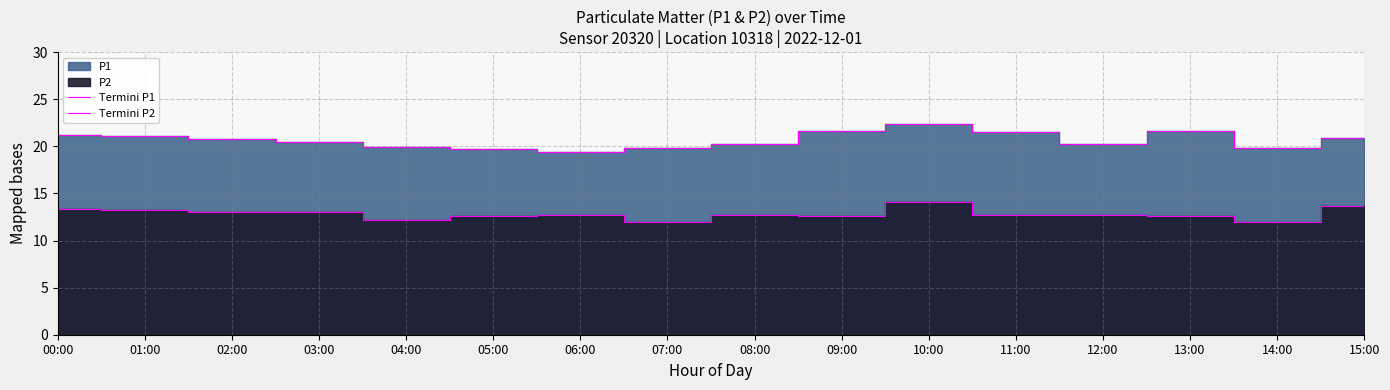

Where is Termini P1 nearest to the value 20?

04:00